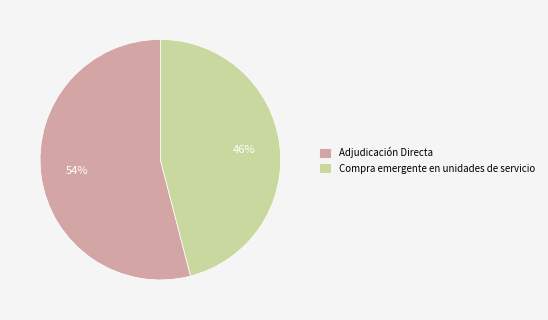

To the nearest percent, what is the difference between the largest and smallest slice percentages?

8%